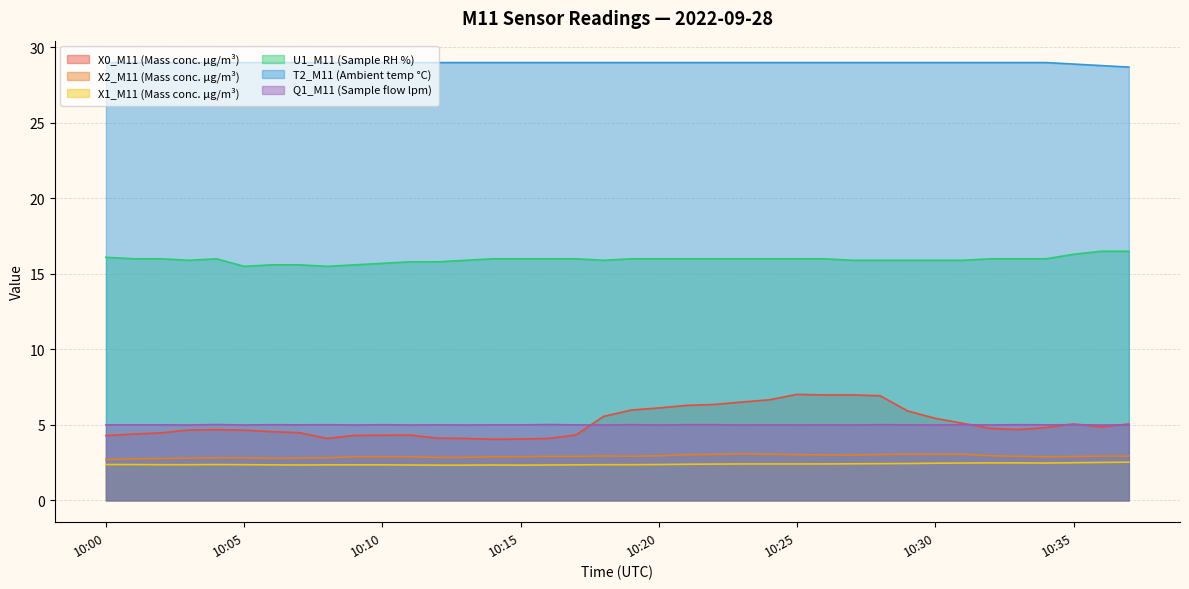

True or false: X2_M11 (Mass conc. μg/m³) and X0_M11 (Mass conc. μg/m³) intersect in this chart.

False